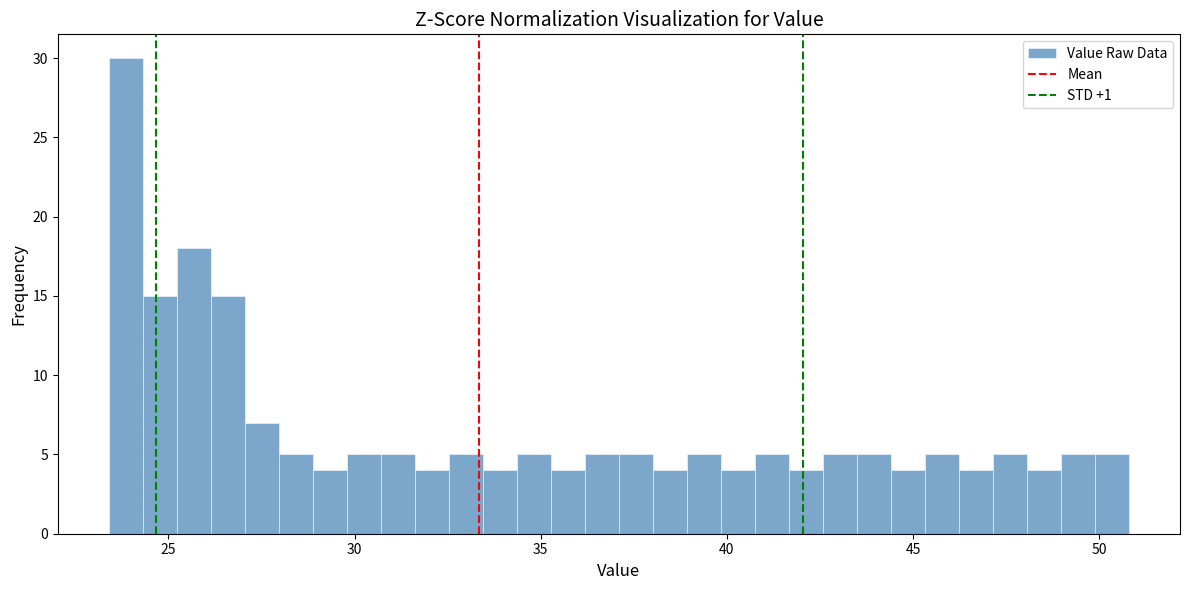

Read against the x-axis, roughly where is the centre of the tallest bar?

24.0